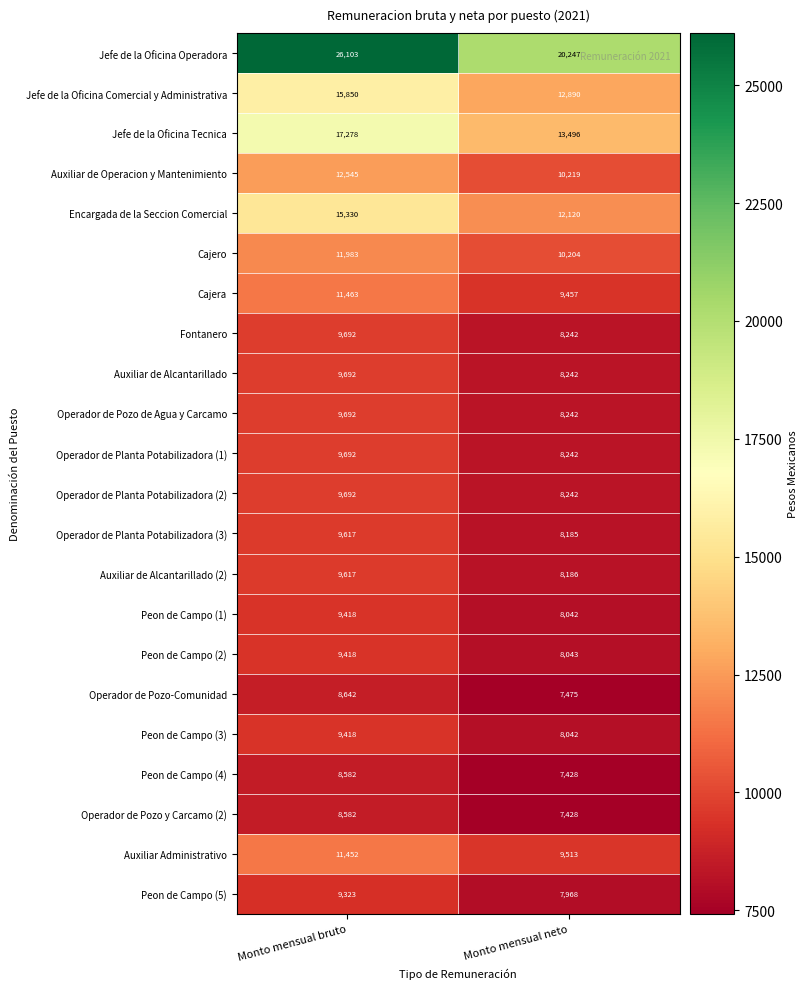

How many data points does each series have?

2